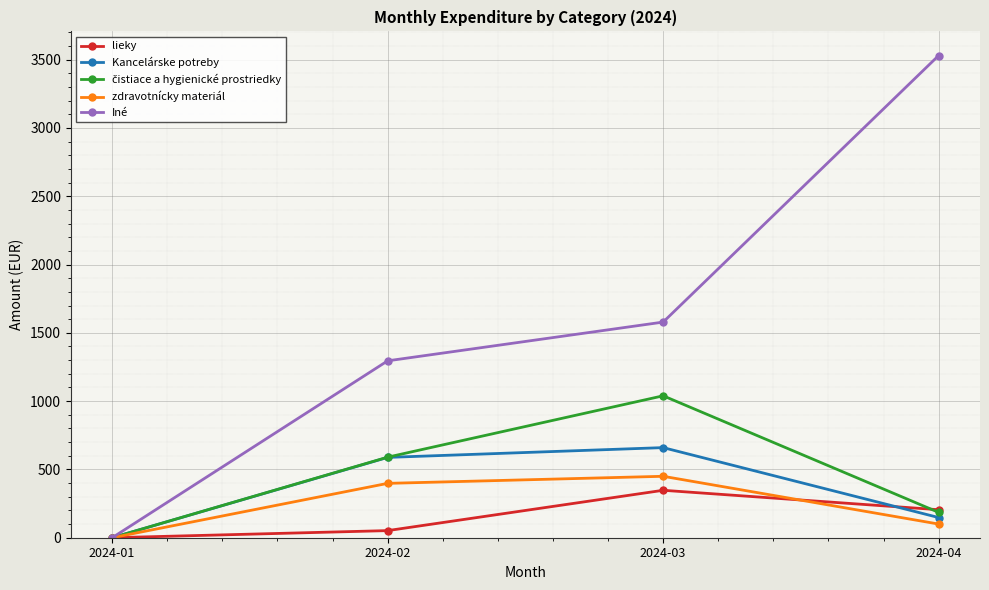

What is the value of the Kancelárske potreby point at the 2nd from the left?

588.1